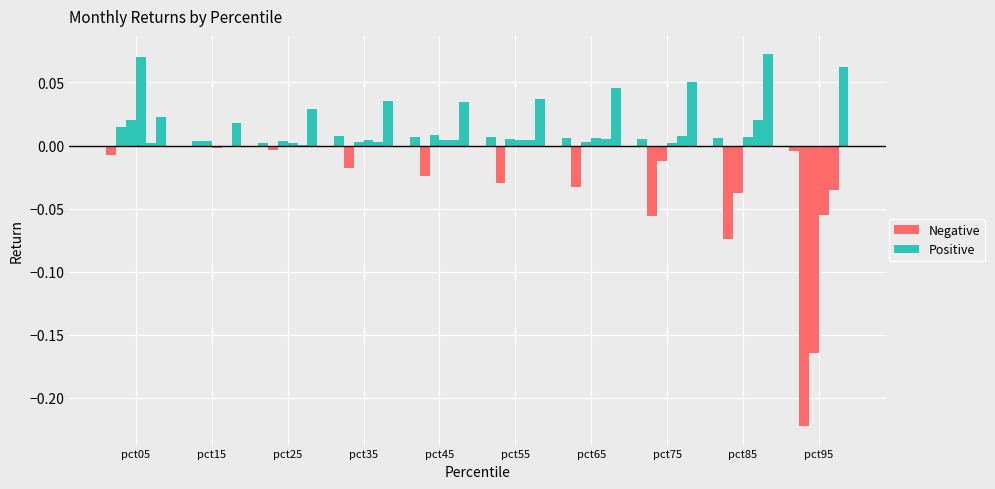

Is the value of Negative at pct35 greater than the value of Positive at pct55?

No